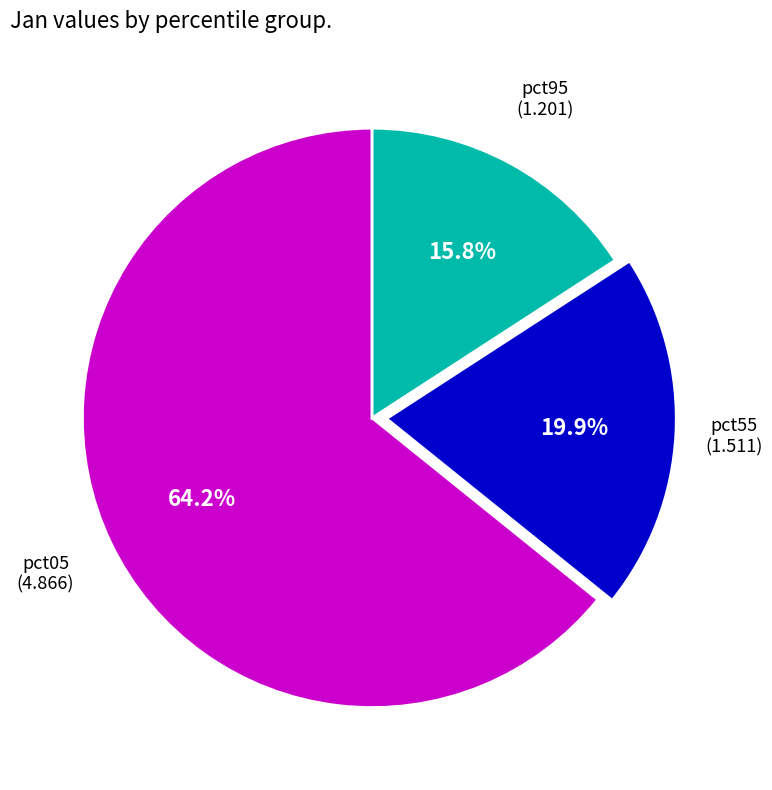

Is there any slice that represents more than half of the pie?

Yes